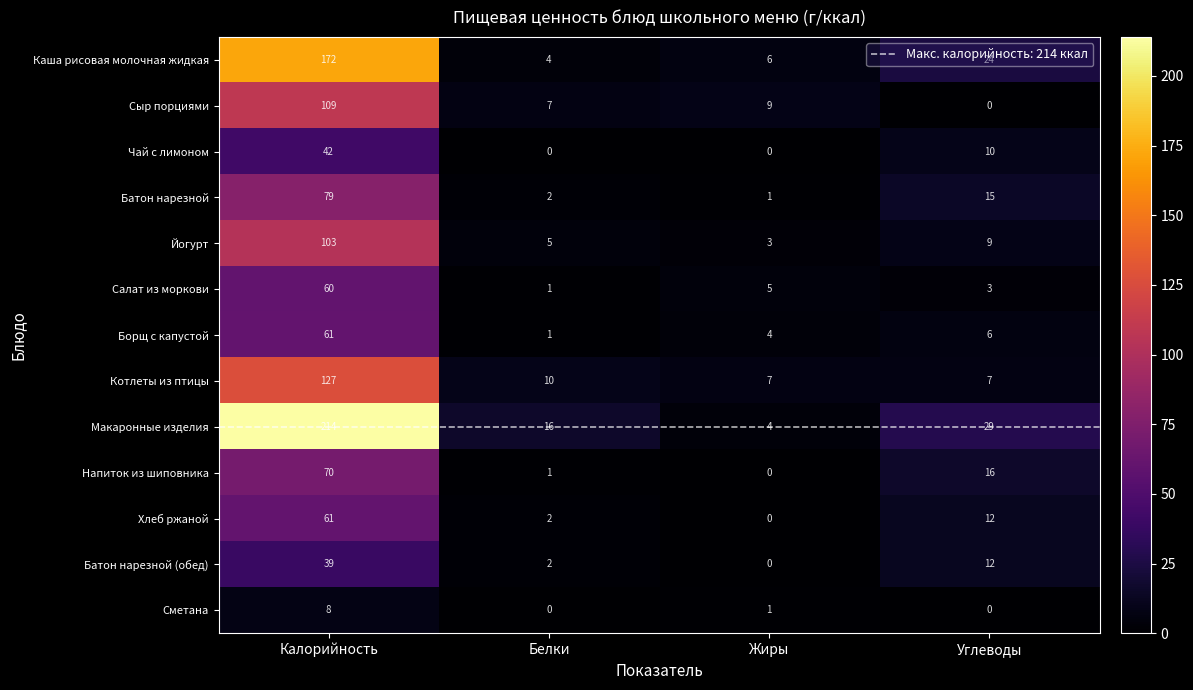

What is the maximum value shown in the chart?

214